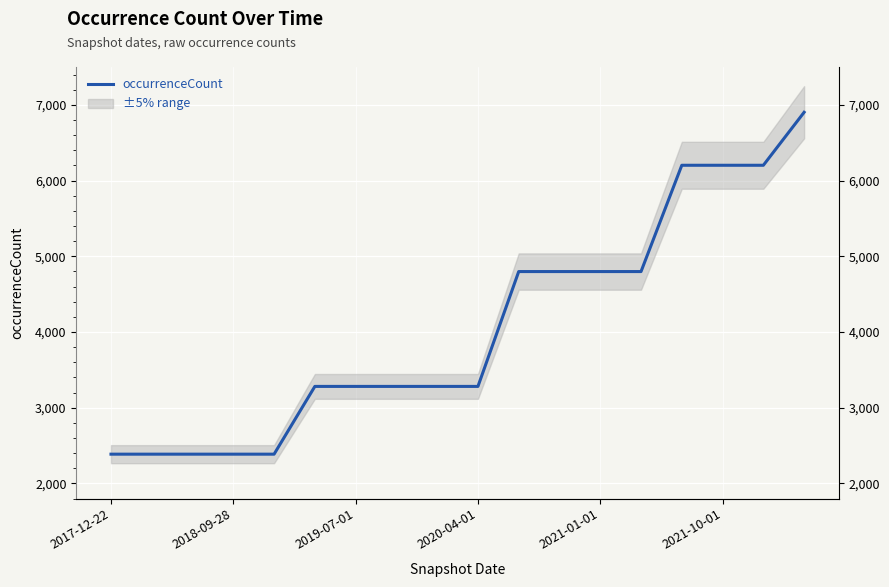

Is it true that the value at 17 is 6902?

True